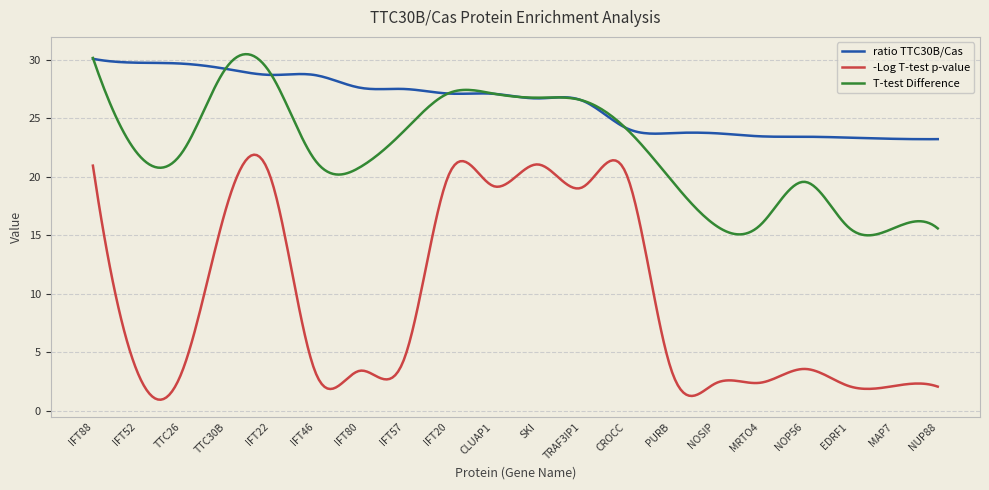

In -Log T-test p-value, how many points are higher than both neighbors (excluding endpoints)?

8